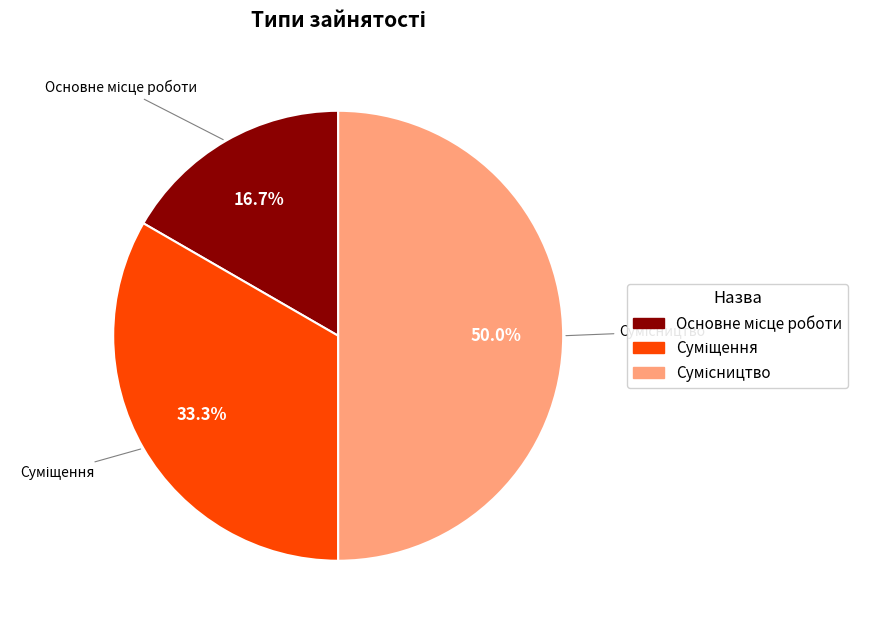

Does Суміщення account for over 50% of the chart?

No